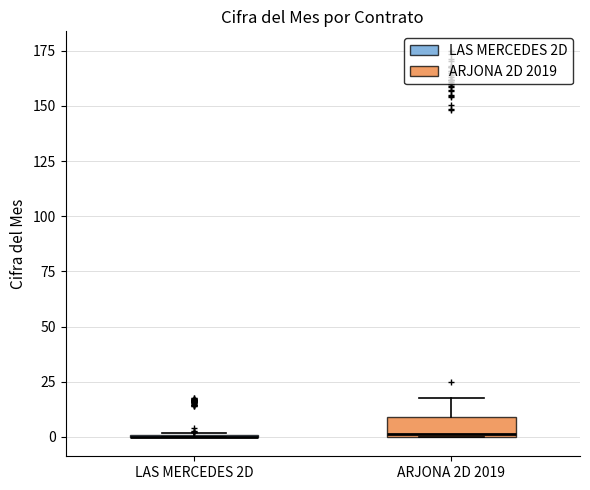

Reading left to right, transcribe this box plot: for each box, give where its median line is, the range the box spans, and where its two whiskers end, as read against the y-axis. The values are not printed on the chart, so give them approximately, as read against the axis.

LAS MERCEDES 2D: box collapsed to a line at 0, whiskers 0 to 0
ARJONA 2D 2019: median 0, box 0 to 10, whiskers 0 to 20